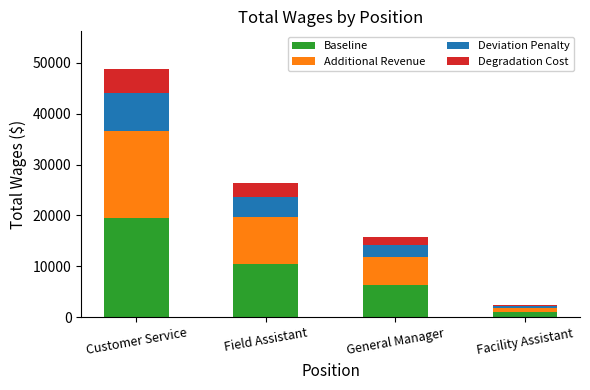

Where does the Baseline series first go above 10538?

Customer Service